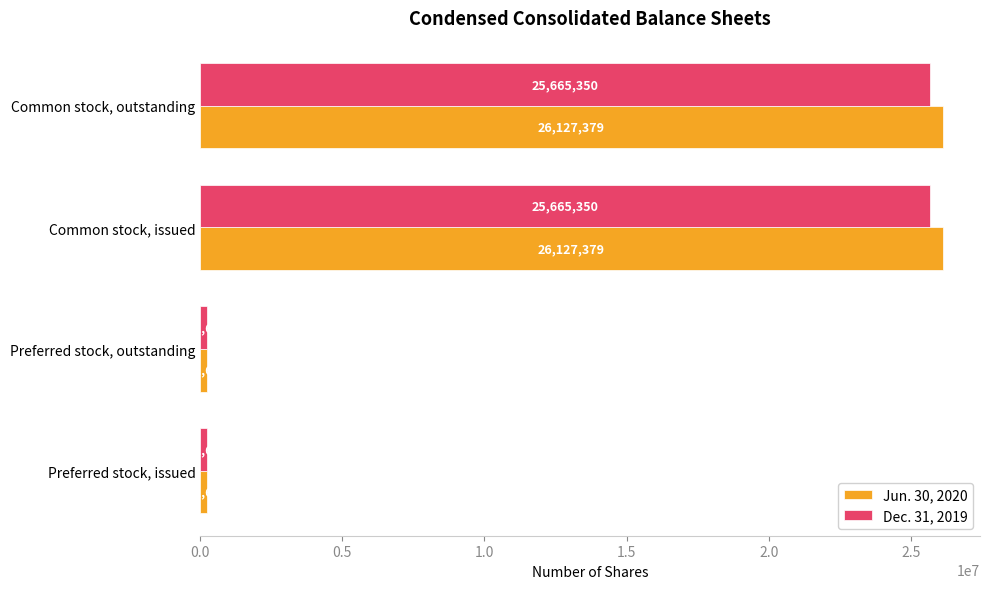

What is the difference between the maximum and minimum values in the Dec. 31, 2019 series?

25423727